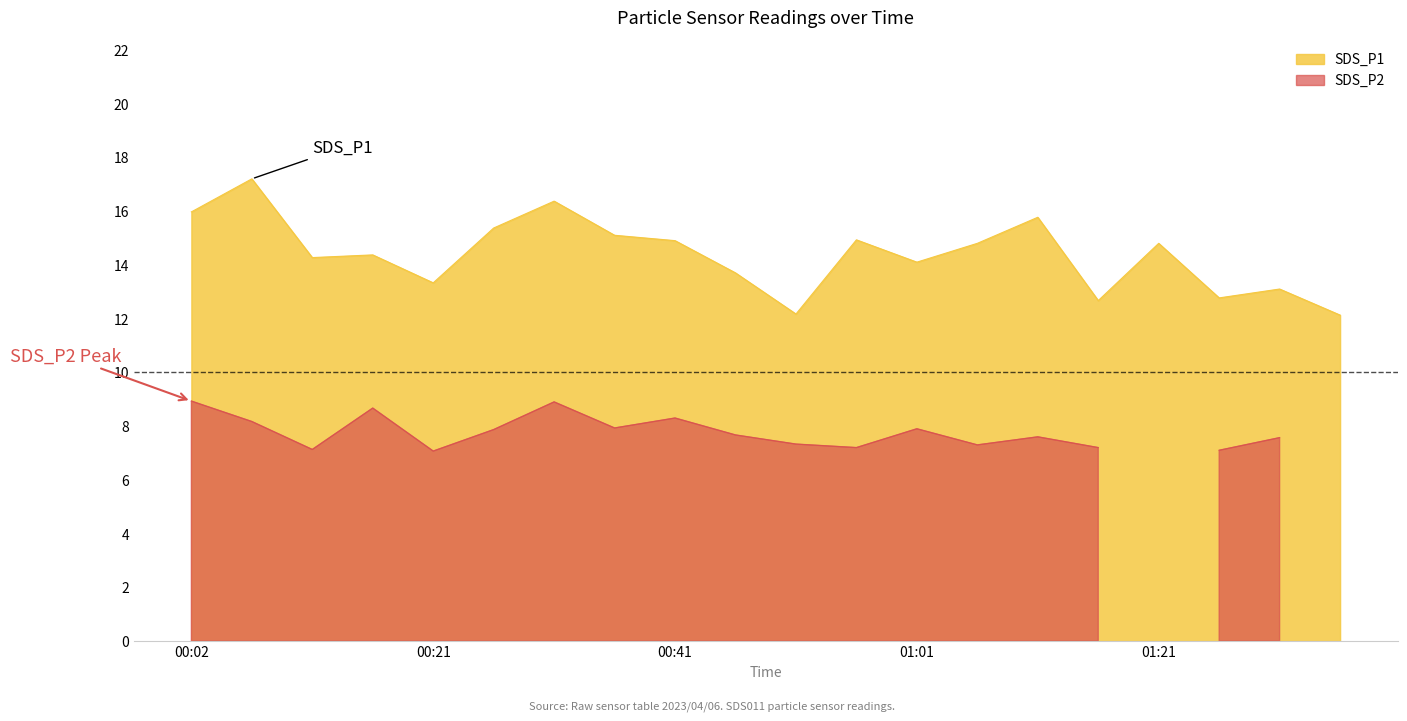

What is the difference between the second highest and second lowest values?

4.2